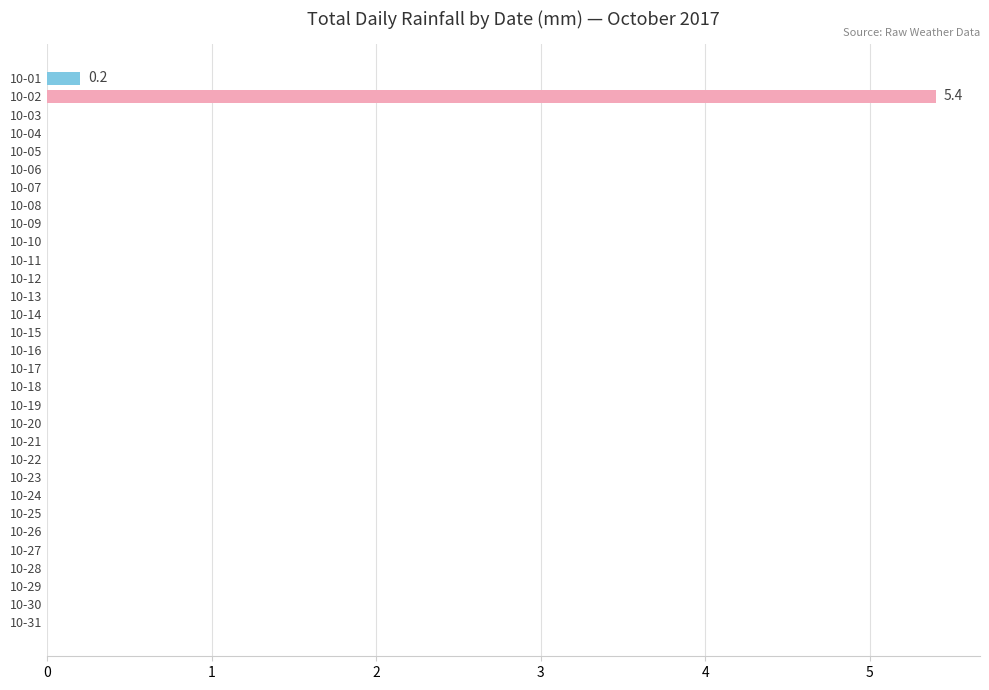

The value at 10-26 is -3.0. True or false?

False